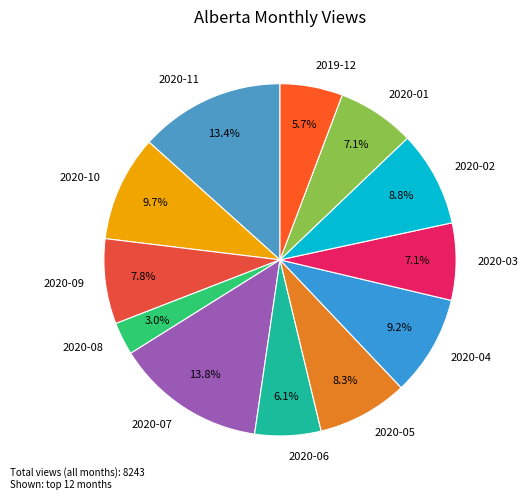

Which has a higher value, 2020-08 or 2020-07?

2020-07